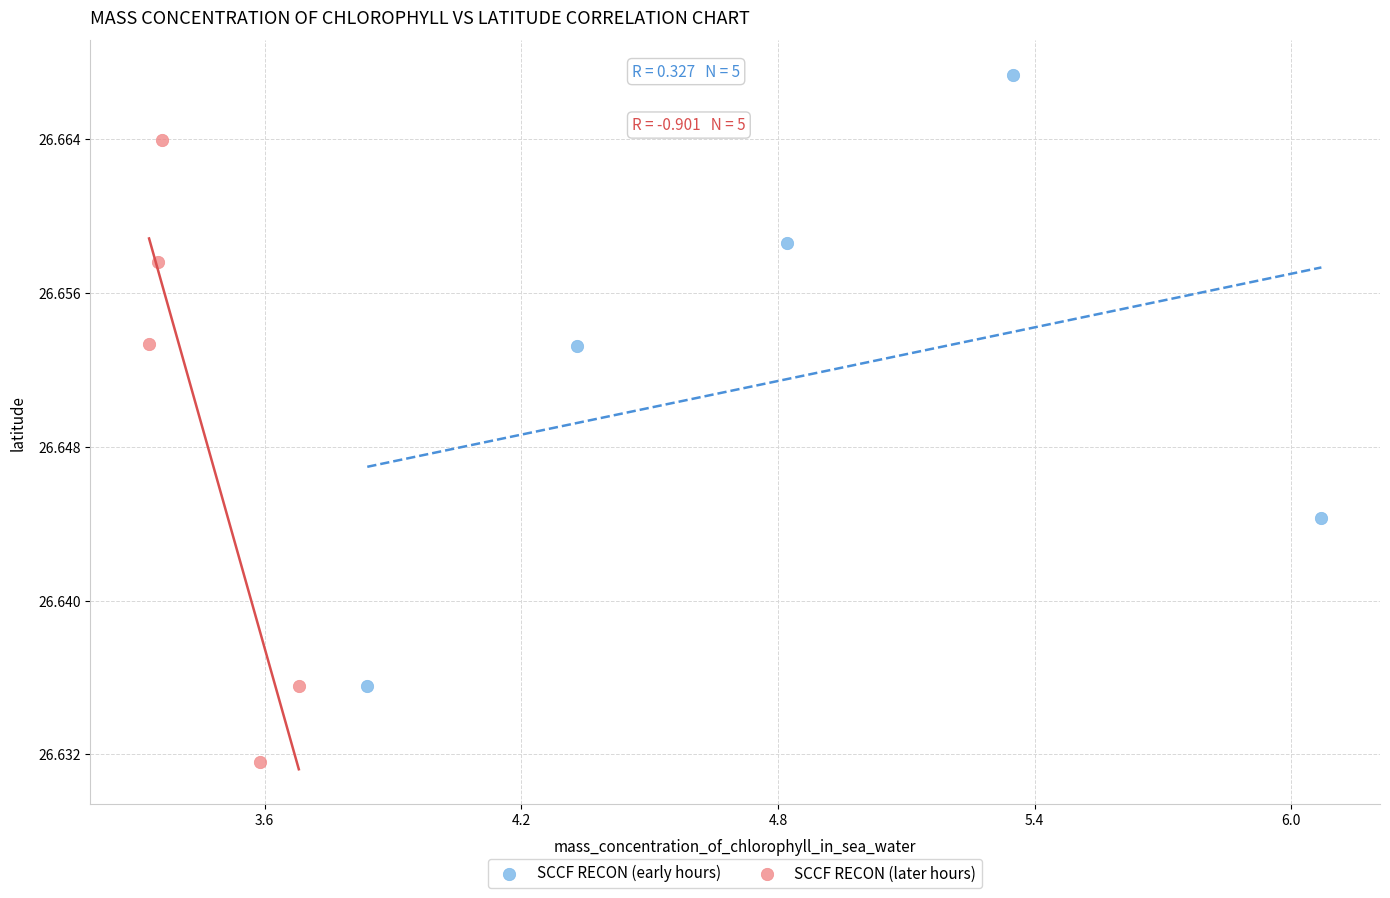

Which series reaches the maximum Y coordinate?

SCCF RECON (early hours)